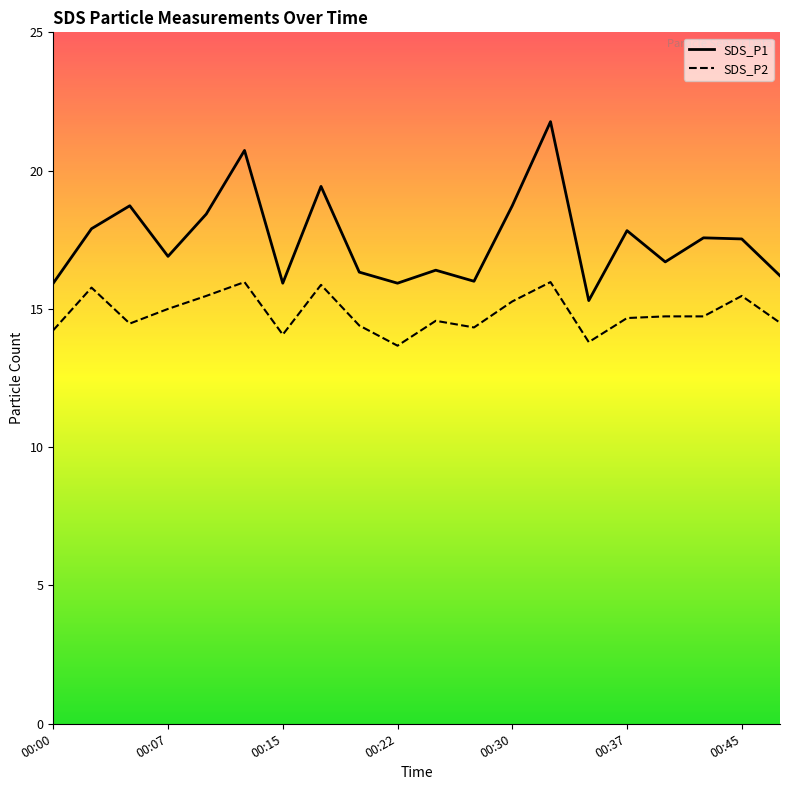

List the labels in order of SDS_P1 value, largest first.

00:32, 00:12, 00:17, 00:05, 00:30, 00:10, 00:03, 00:37, 00:42, 00:45, 00:07, 00:40, 00:25, 00:20, 00:47, 00:27, 00:00, 00:15, 00:22, 00:35